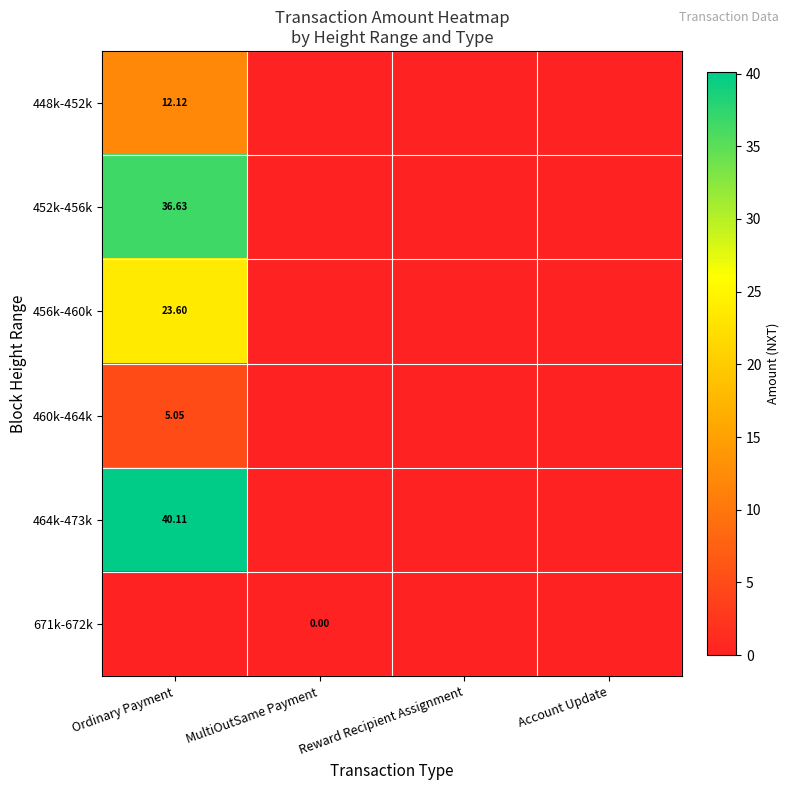

Between Account Update and Reward Recipient Assignment, which is larger?

Account Update